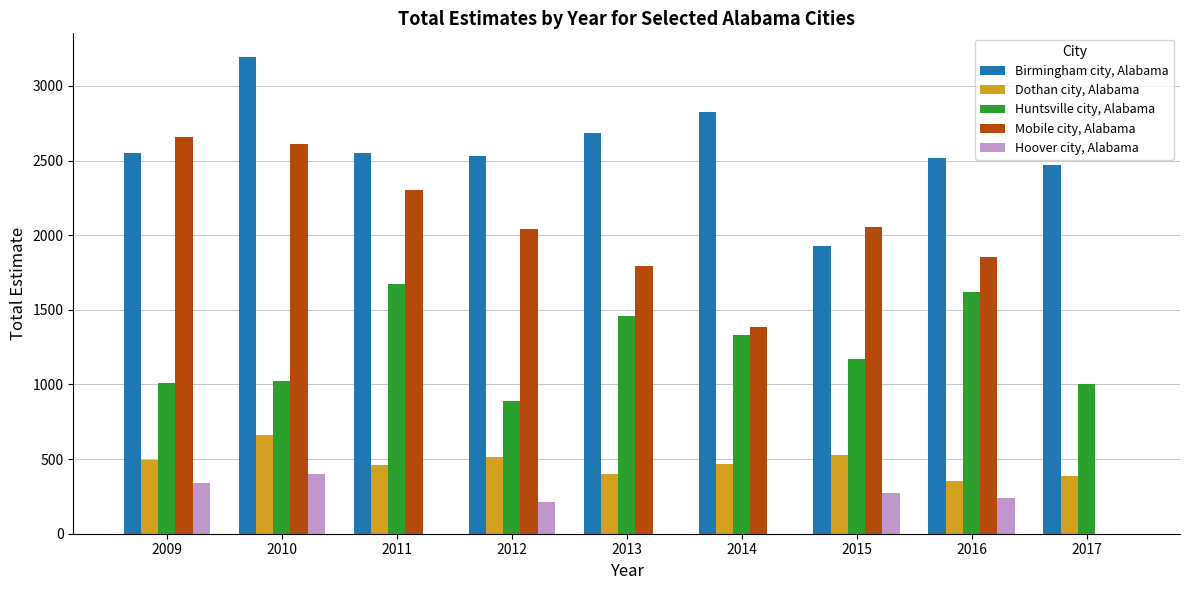

What are all the series names shown in the legend?

Birmingham city, Alabama, Dothan city, Alabama, Huntsville city, Alabama, Mobile city, Alabama, Hoover city, Alabama